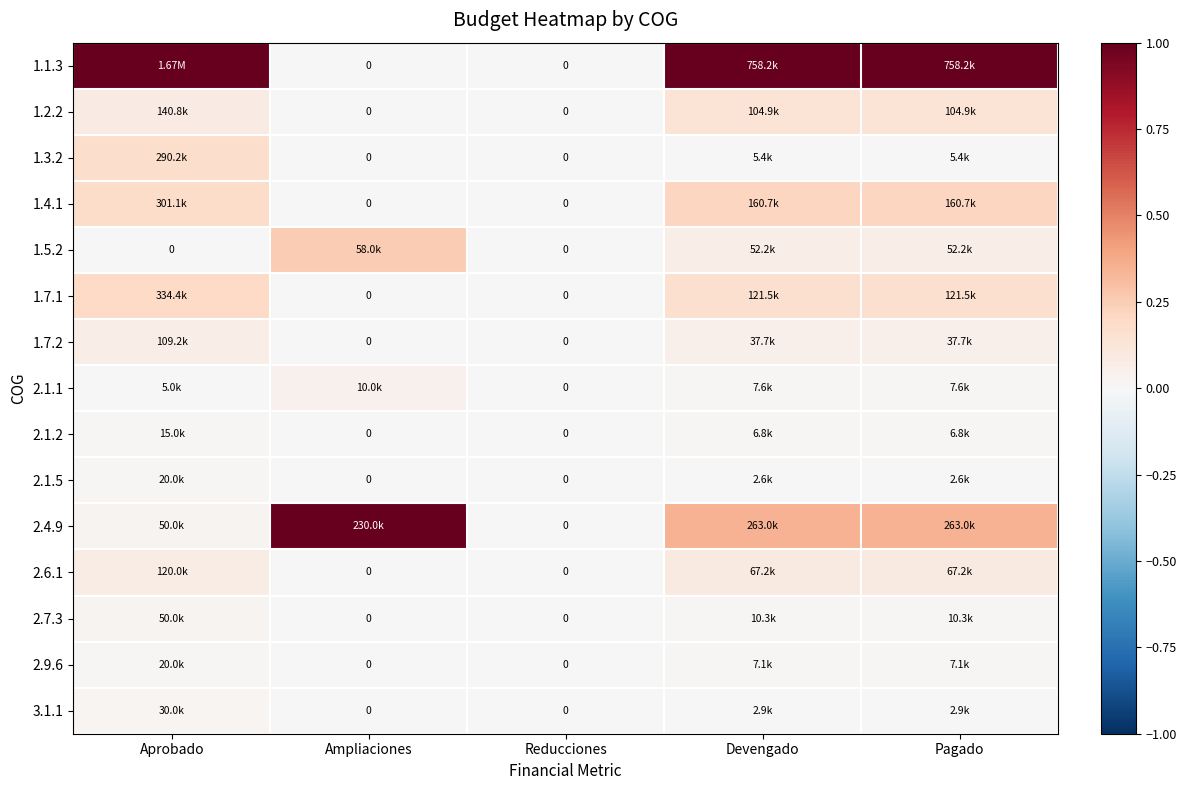

How many values in 2.1.5 are above zero?

3